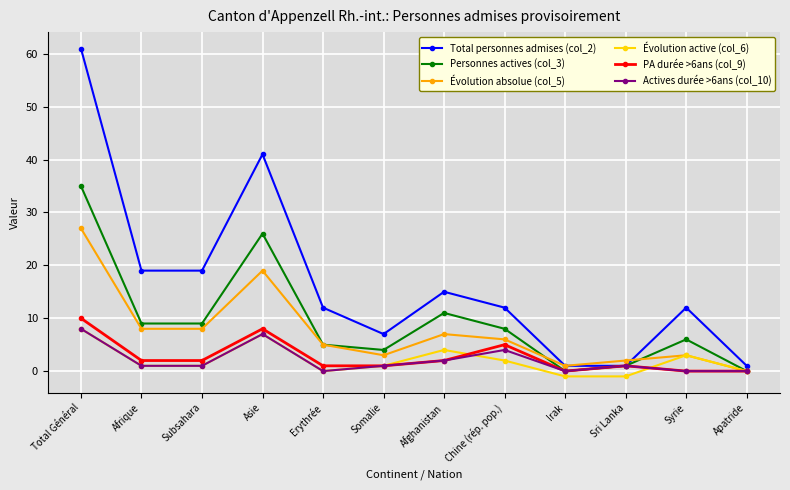

Where does the Évolution active (col_6) series first go above 1?

Total Général